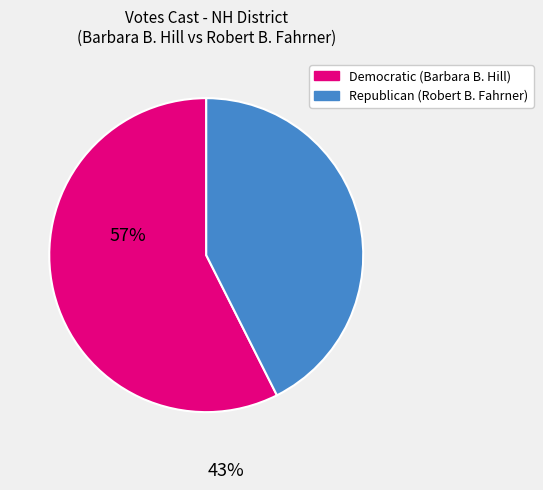

How many slices are in this pie chart?

2